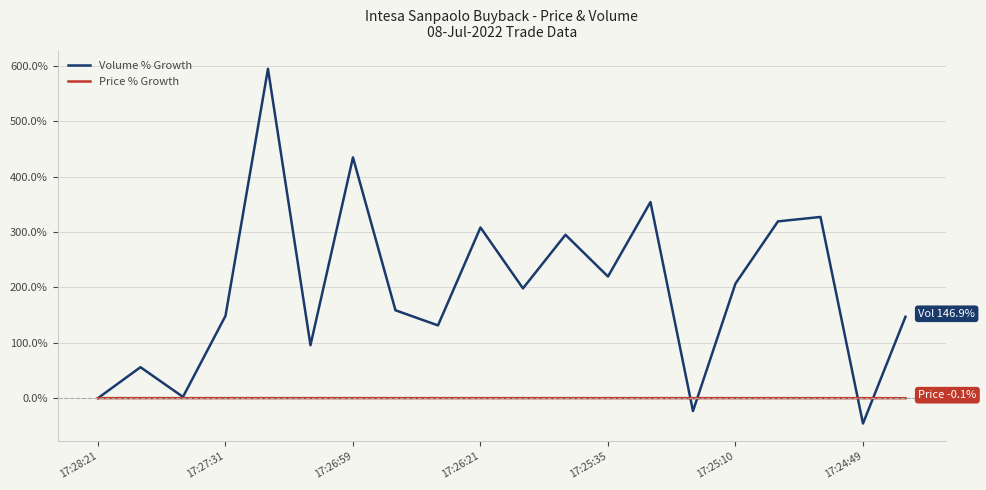

What is the smallest value displayed?

-45.8